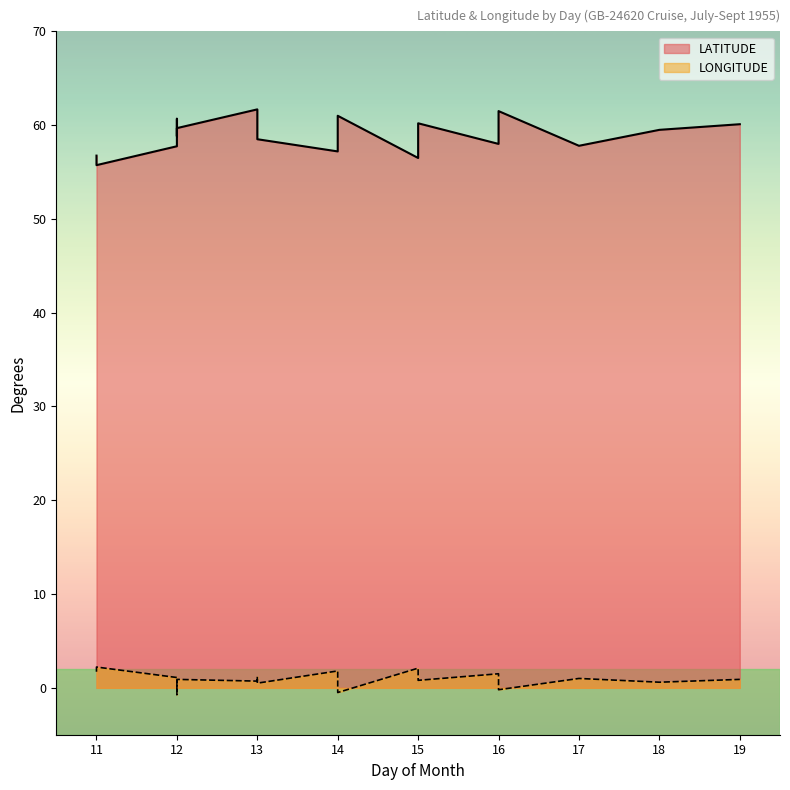

Which has a higher value, 16 or 15?

16